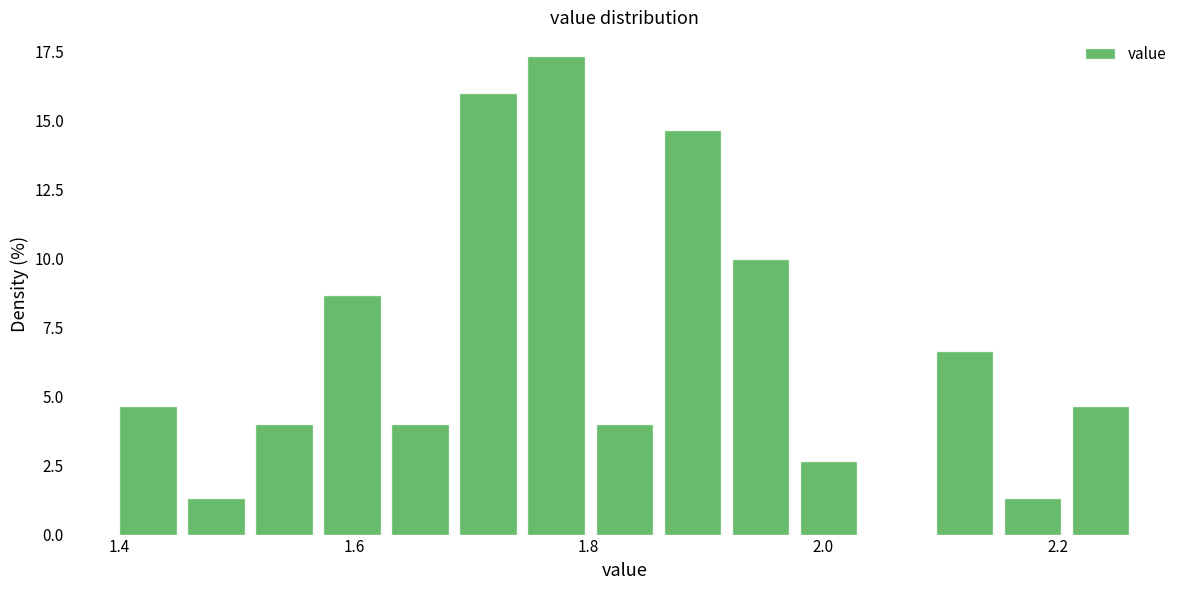

Read against the x-axis, roughly where is the centre of the tallest bar?

1.78